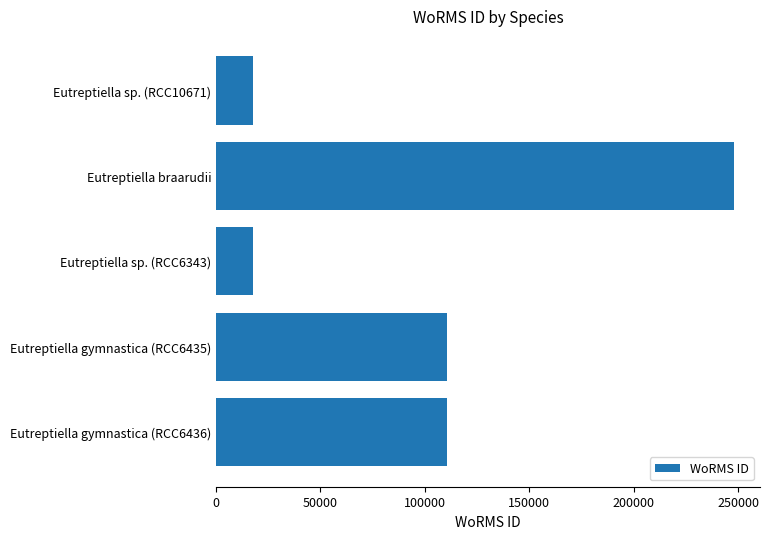

Which label corresponds to the largest value in the chart?

Eutreptiella braarudii